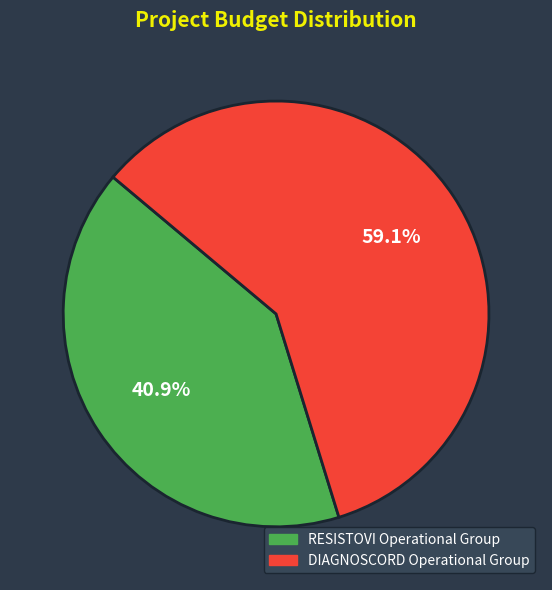

Which category has the smallest portion of the pie?

RESISTOVI Operational Group